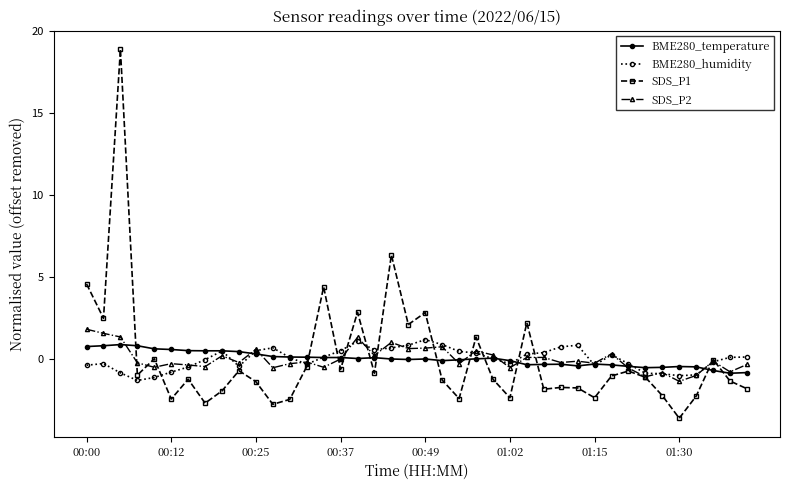

What is the value of the SDS_P1 point at the 22nd from the left?

-1.3